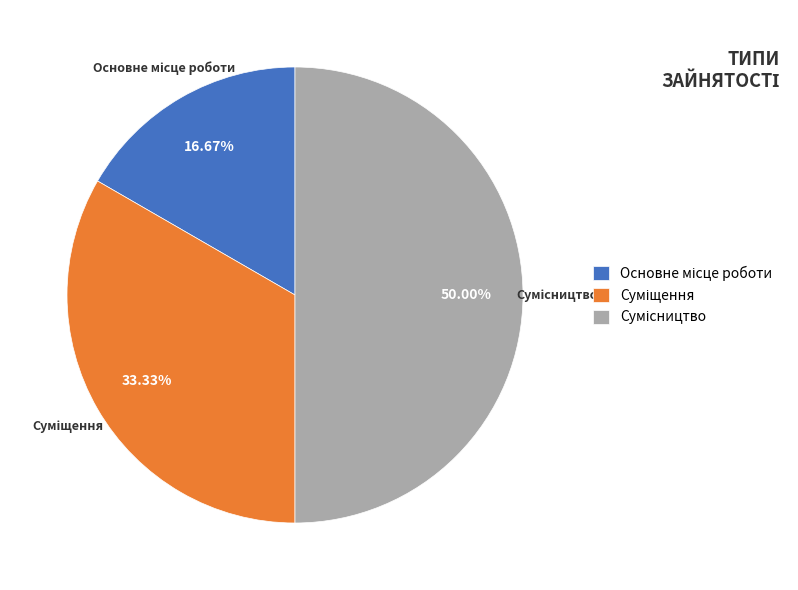

To the nearest percent, what portion does Суміщення represent?

33%